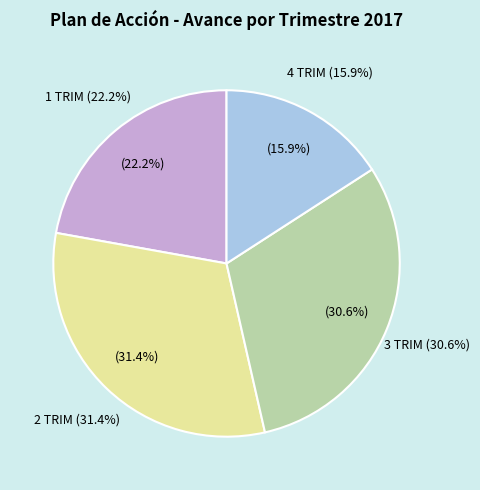

Is there a majority slice in this chart?

No